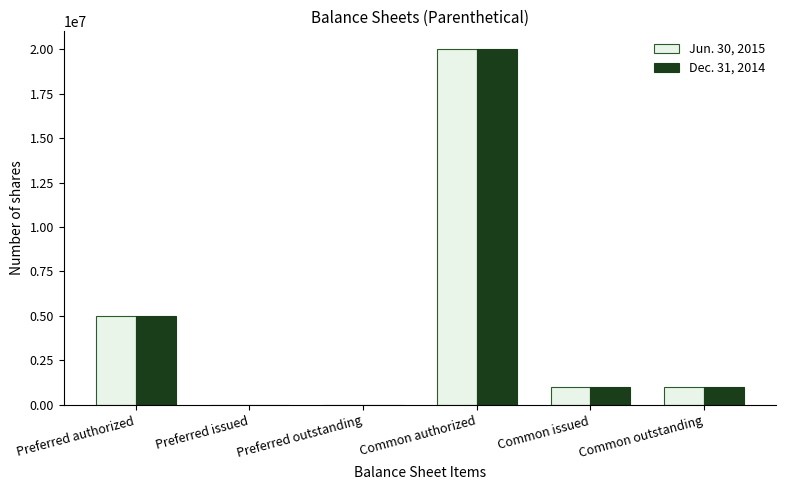

Count the number of data series in this chart.

2